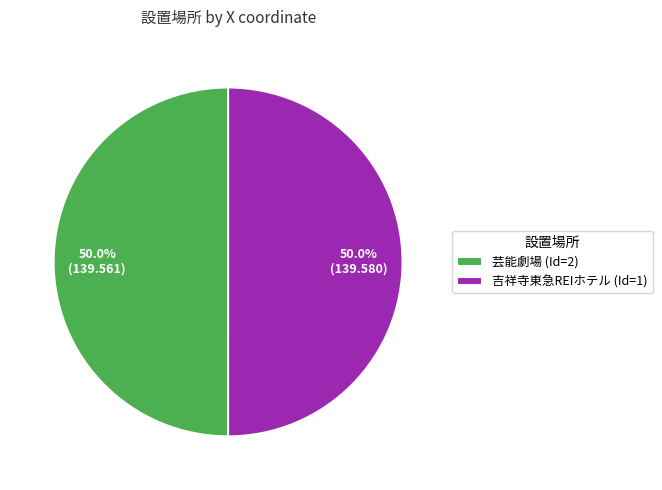

What is the ratio of the value at 吉祥寺東急REIホテル (Id=1) to the value at 芸能劇場 (Id=2)?

1.0